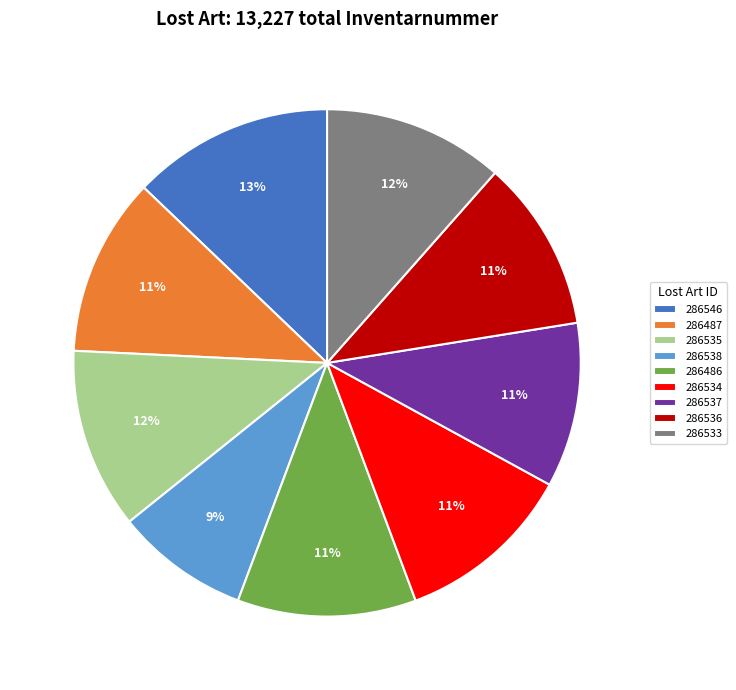

Do 286487 and 286486 together represent more than half of the pie?

No